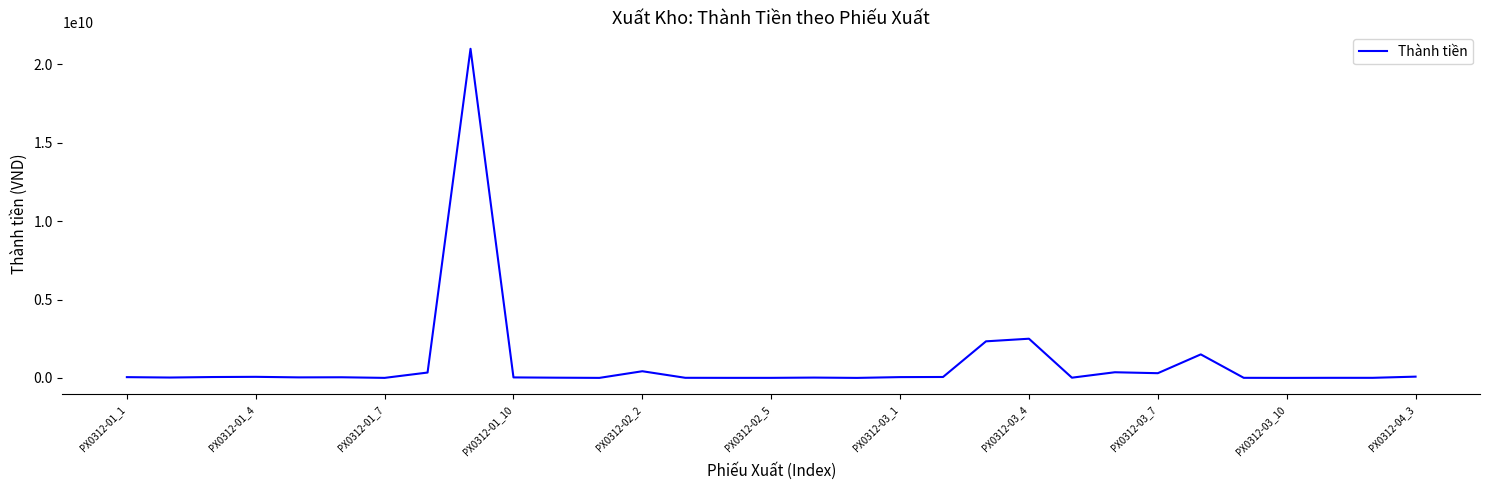

What is the difference between the maximum and minimum values?

20999945175